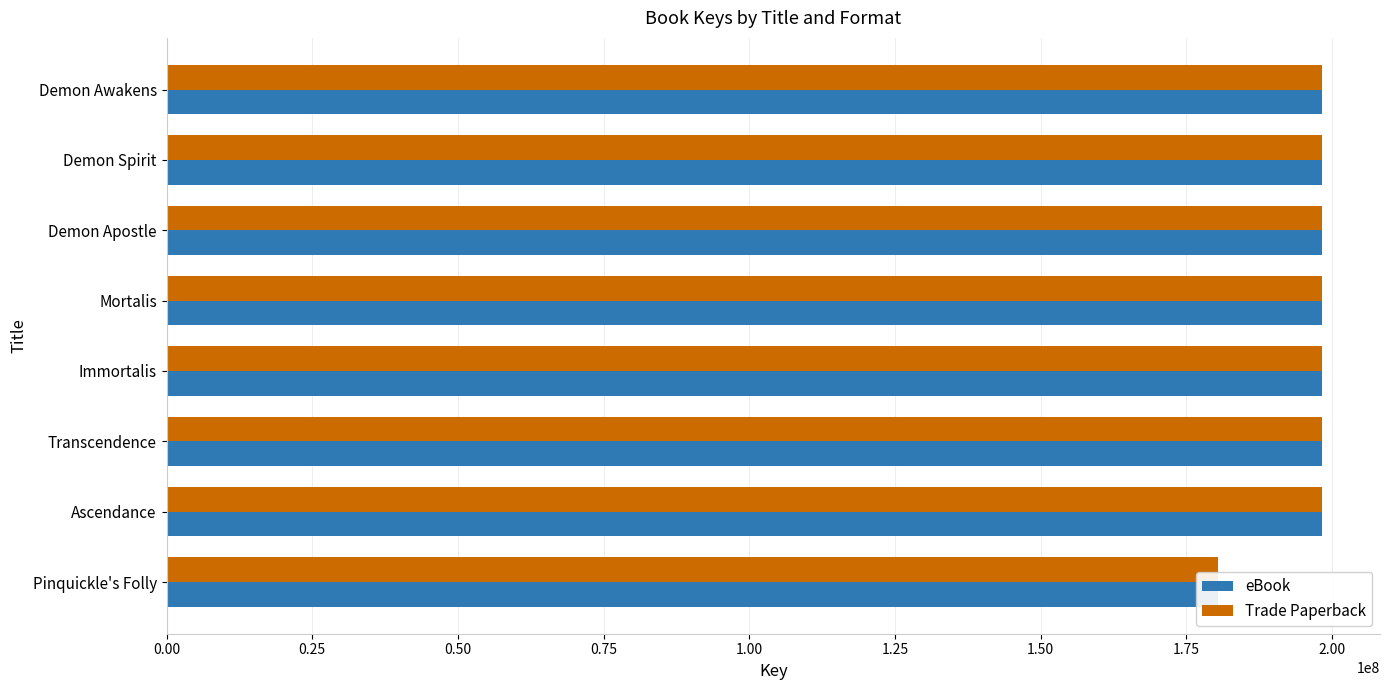

The value of eBook at Pinquickle's Folly is 180472232. True or false?

True